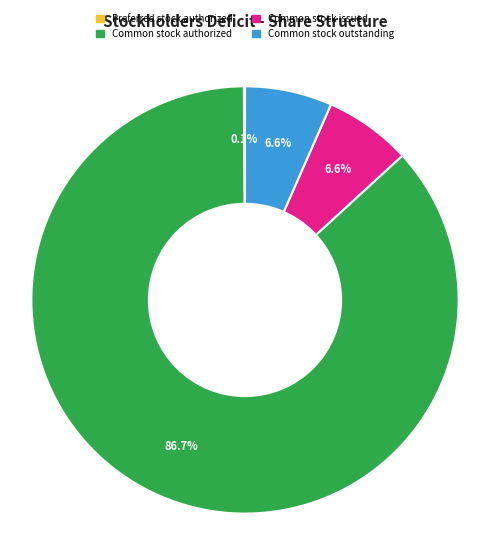

Does Common stock authorized represent more than half of the total?

Yes